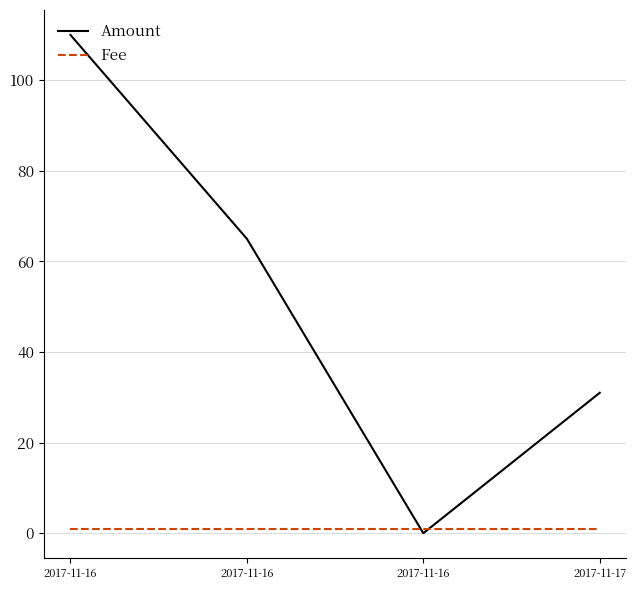

What is the difference between the maximum and minimum values in the Amount series?

110